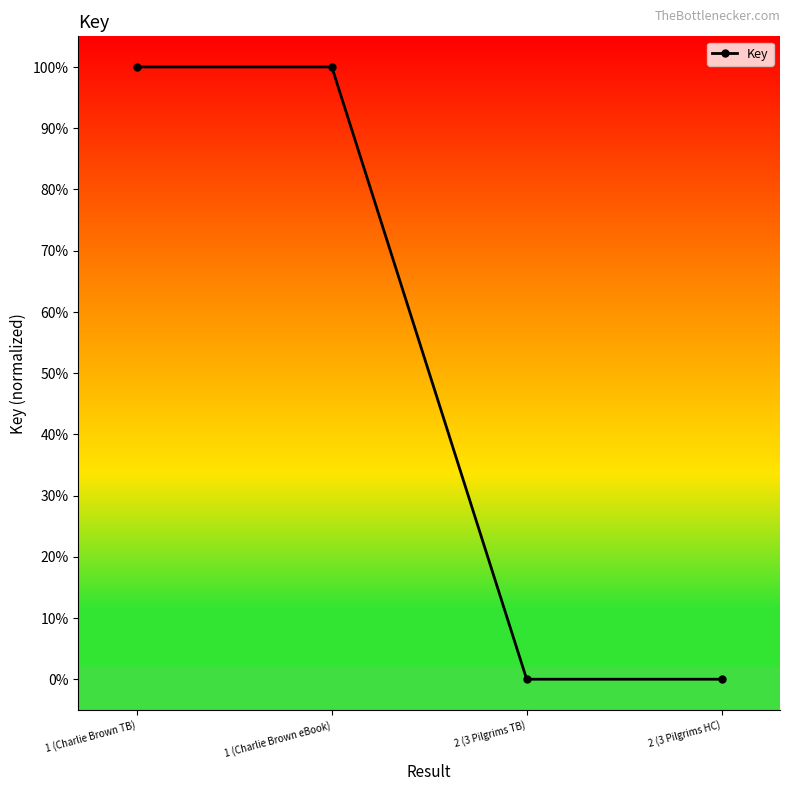

How many values are below 100?

2